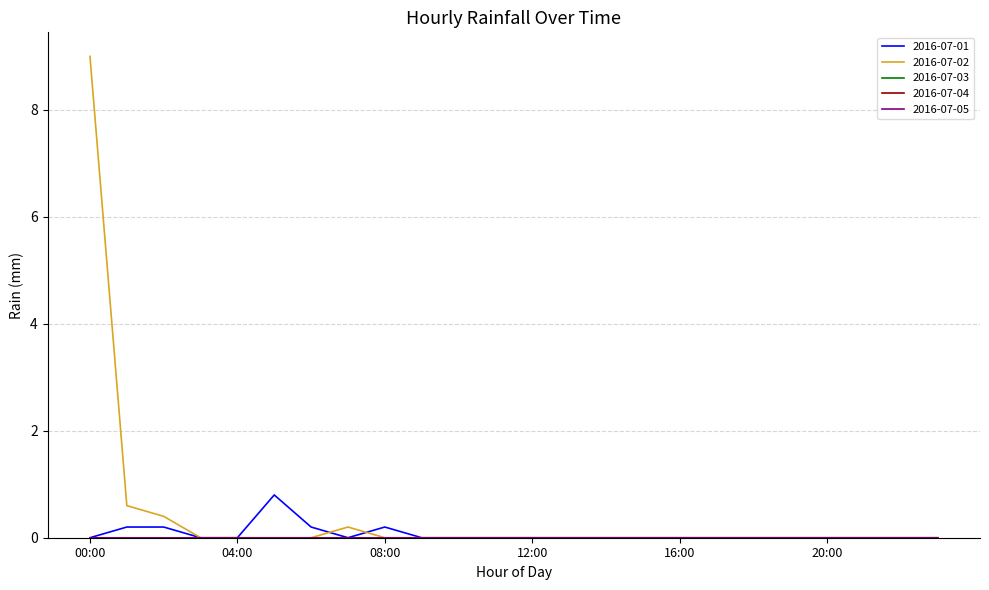

Reading left to right, list all the values displayed in this chart.

2016-07-01: 0.0	0.2	0.2	0.0	0.0	0.8	0.2	0.0	0.2	0.0	0.0	0.0	0.0	0.0	0.0	0.0	0.0	0.0	0.0	0.0	0.0	0.0	0.0	0.0
2016-07-02: 9.0	0.6	0.4	0.0	0.0	0.0	0.0	0.2	0.0	0.0	0.0	0.0	0.0	0.0	0.0	0.0	0.0	0.0	0.0	0.0	0.0	0.0	0.0	0.0
2016-07-03: 0.0	0.0	0.0	0.0	0.0	0.0	0.0	0.0	0.0	0.0	0.0	0.0	0.0	0.0	0.0	0.0	0.0	0.0	0.0	0.0	0.0	0.0	0.0	0.0
2016-07-04: 0.0	0.0	0.0	0.0	0.0	0.0	0.0	0.0	0.0	0.0	0.0	0.0	0.0	0.0	0.0	0.0	0.0	0.0	0.0	0.0	0.0	0.0	0.0	0.0
2016-07-05: 0.0	0.0	0.0	0.0	0.0	0.0	0.0	0.0	0.0	0.0	0.0	0.0	0.0	0.0	0.0	0.0	0.0	0.0	0.0	0.0	0.0	0.0	0.0	0.0